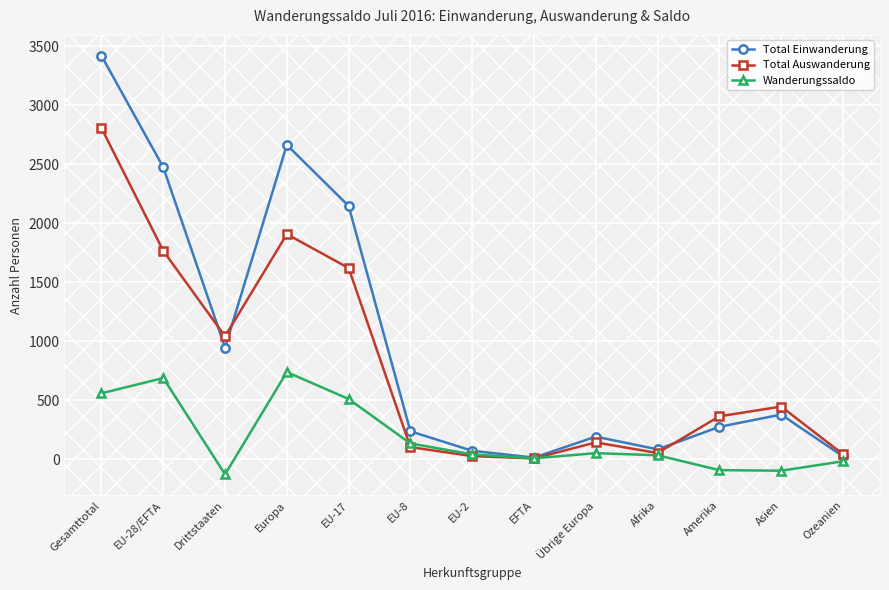

How many interior local valleys does the Wanderungssaldo series have?

3